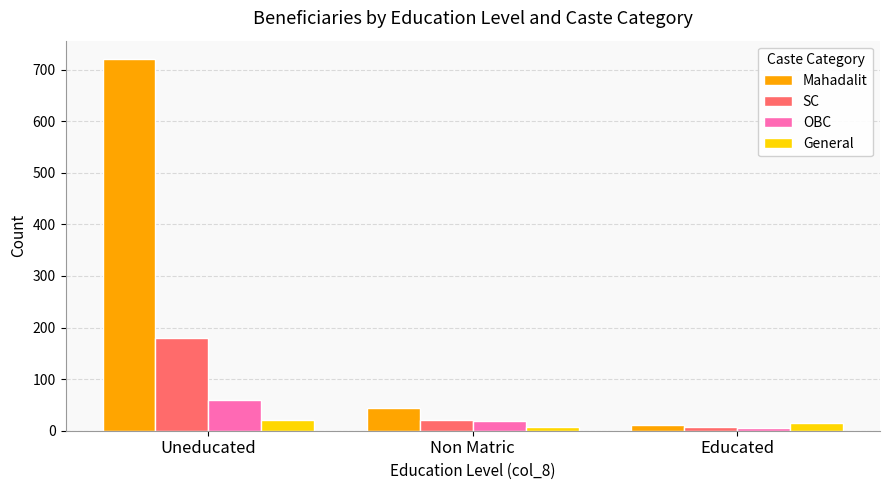

Reading left to right, list all the values displayed in this chart.

Mahadalit: 720	45	12
SC: 180	20	8
OBC: 60	18	5
General: 20	8	15